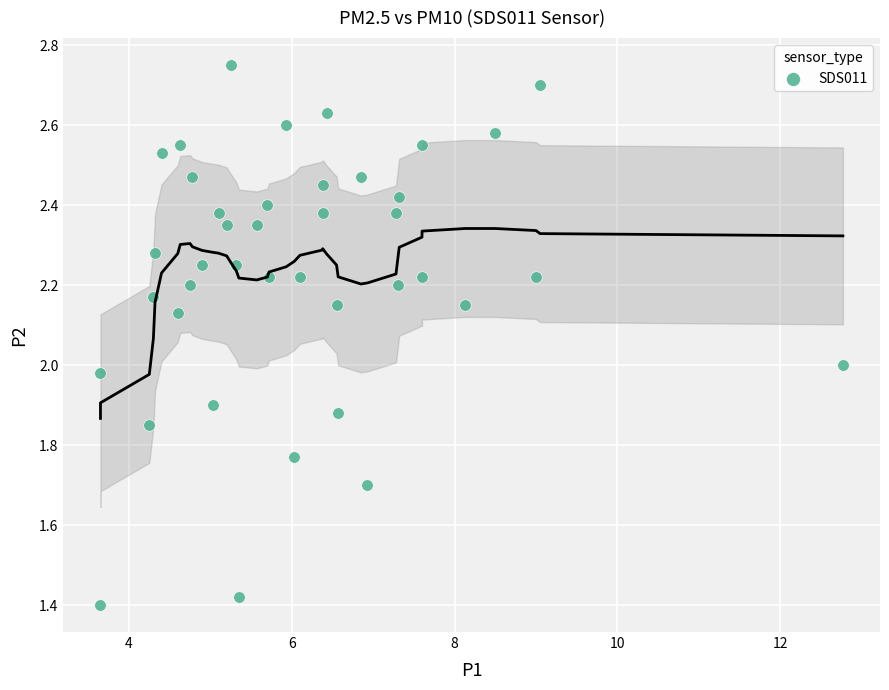

What is the range of X values (max minus min)?

9.1